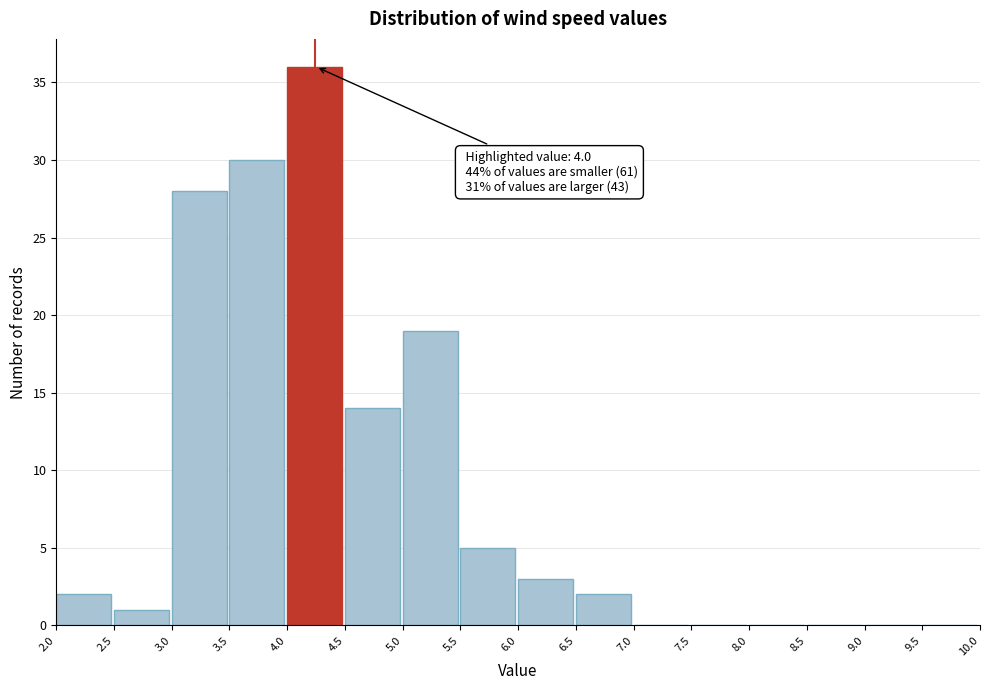

Which range on the x-axis has the tallest bar?

4.0 to 4.5